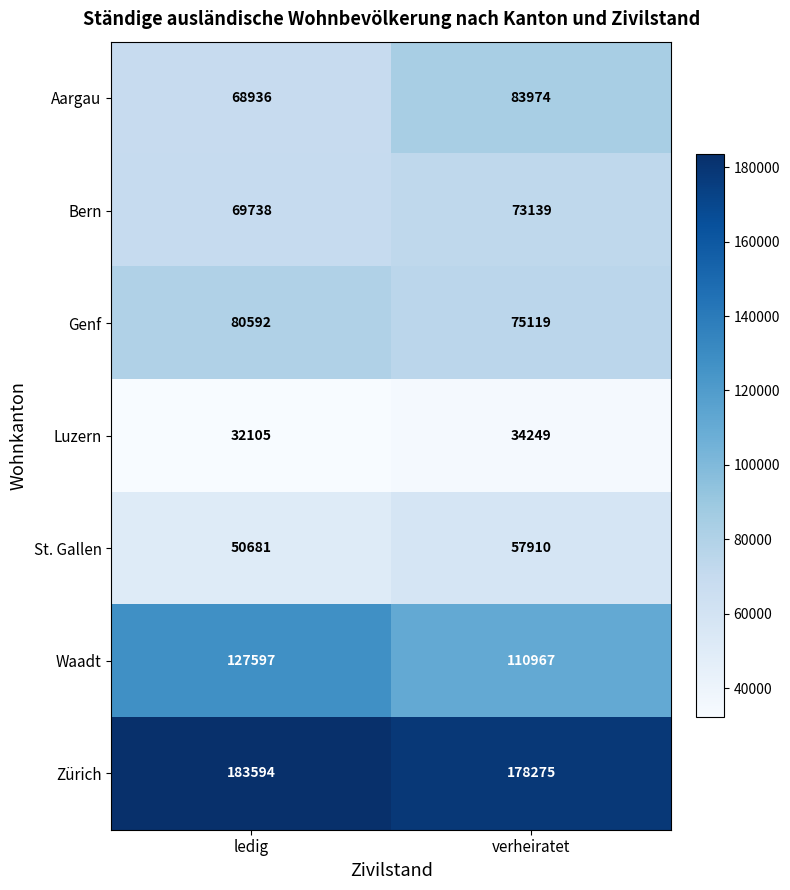

Reading right to left, transcribe all the data shown in this chart.

Aargau: 83974	68936
Bern: 73139	69738
Genf: 75119	80592
Luzern: 34249	32105
St. Gallen: 57910	50681
Waadt: 110967	127597
Zürich: 178275	183594